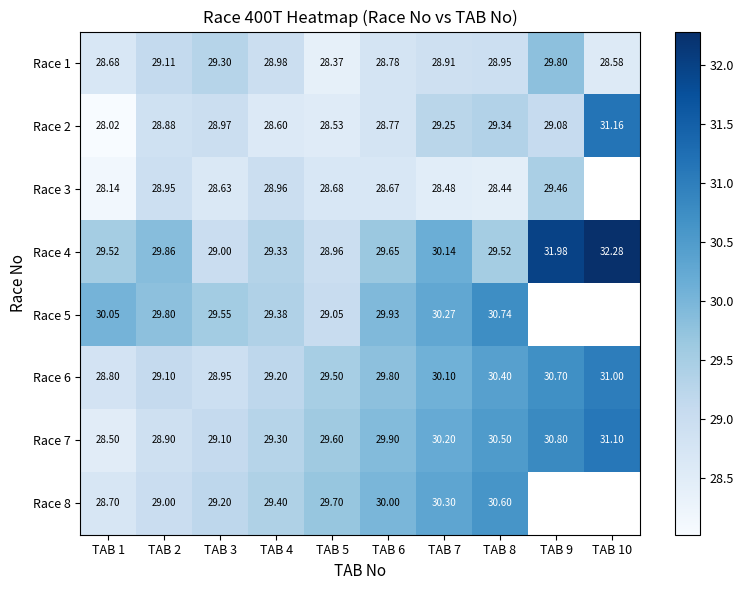

Where is Race 2 nearest to the value 29?

TAB 3